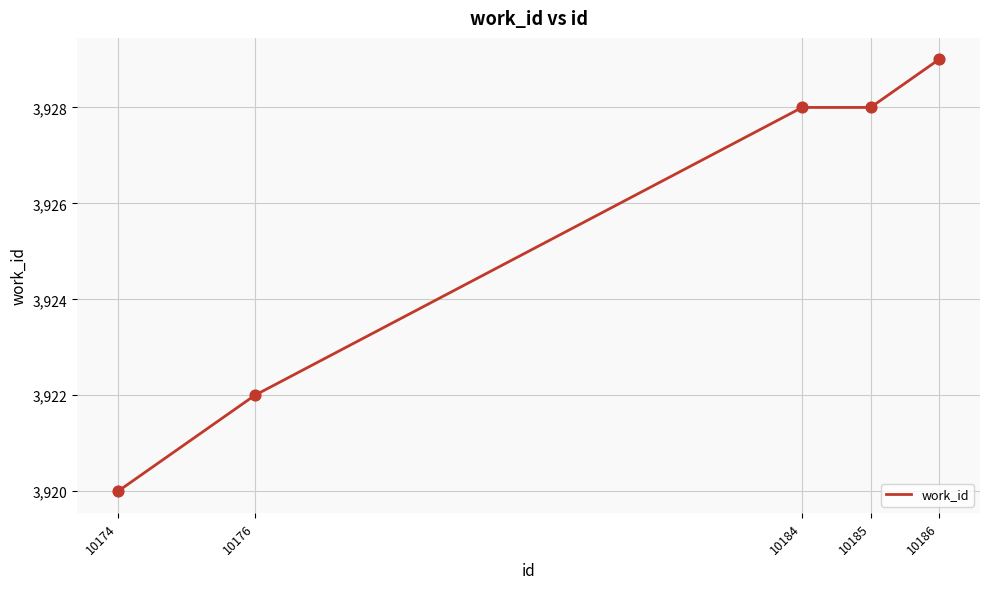

What is the ratio of the value at 10176 to the value at 10185?

1.0